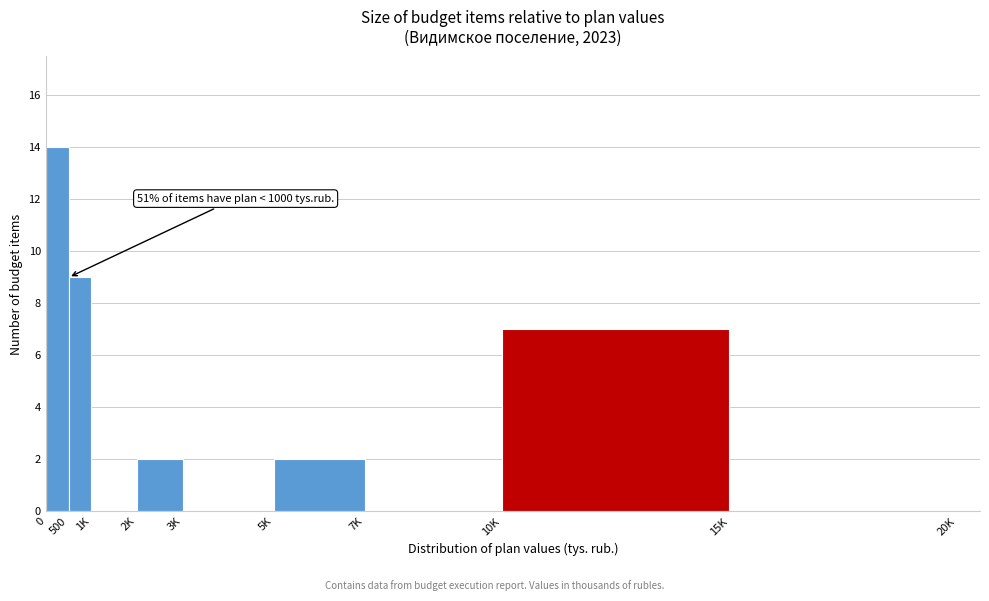

Reading left to right, transcribe all the data shown in this chart.

0=14	500=9	1K=0	2K=2	3K=0	5K=2	7K=0	10K=7	15K=0